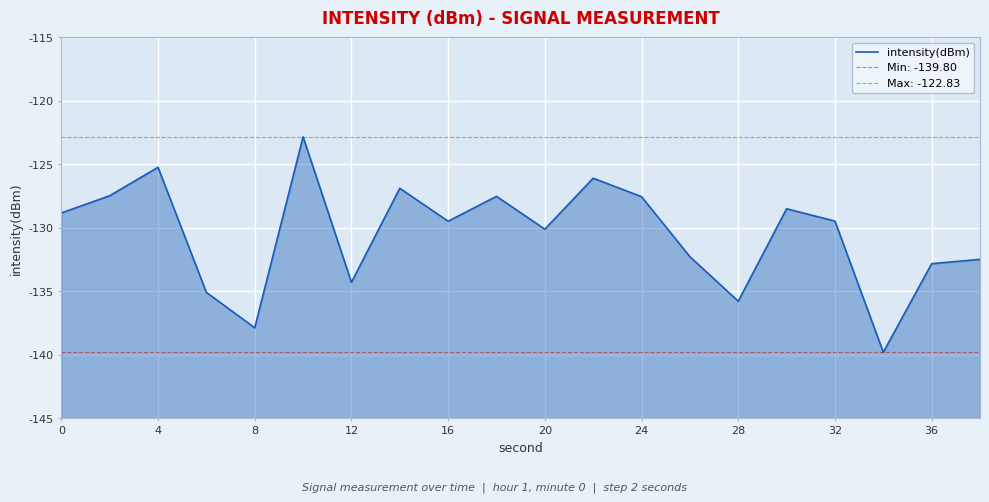

The value at 4 is -51.8. True or false?

False